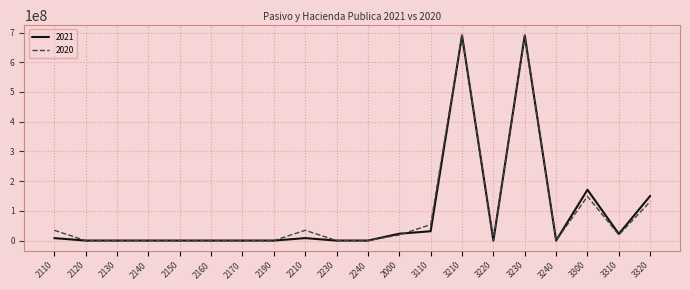

The 2020 series shows 38393789.6 at 3300. True or false?

False